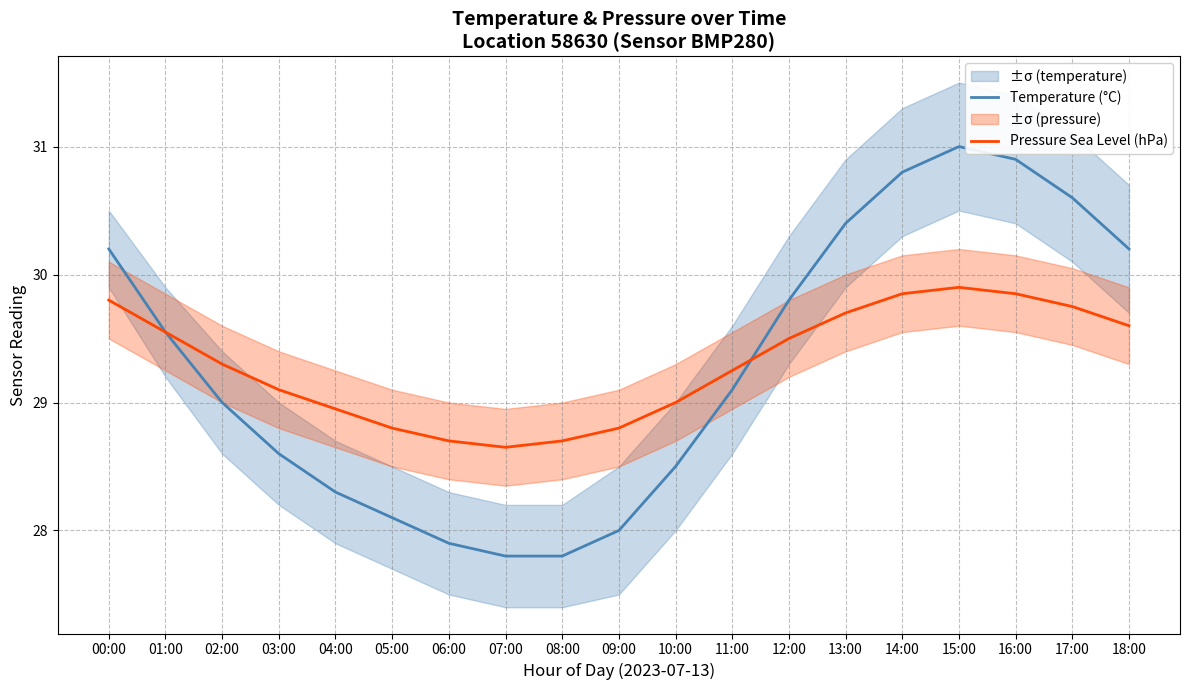

Where is the first local maximum for Temperature (°C)?

15:00